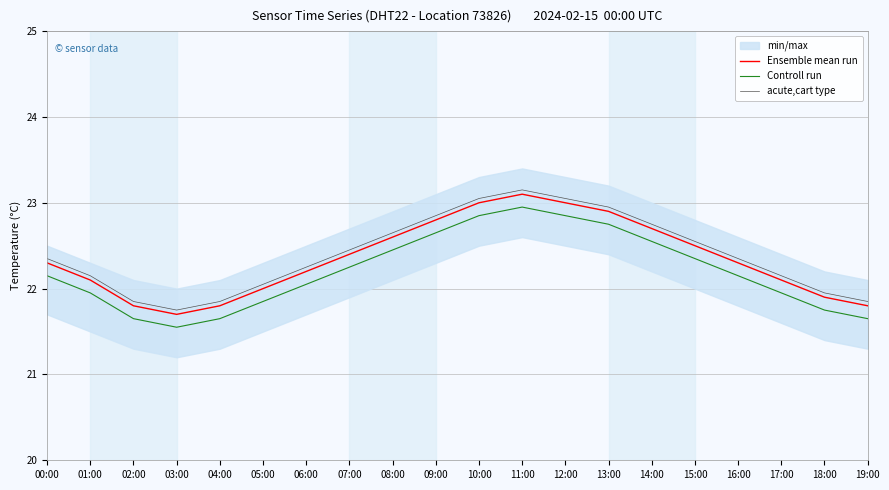

List the series in order of their peak value, lowest first.

Controll run, Ensemble mean run, acute,cart type